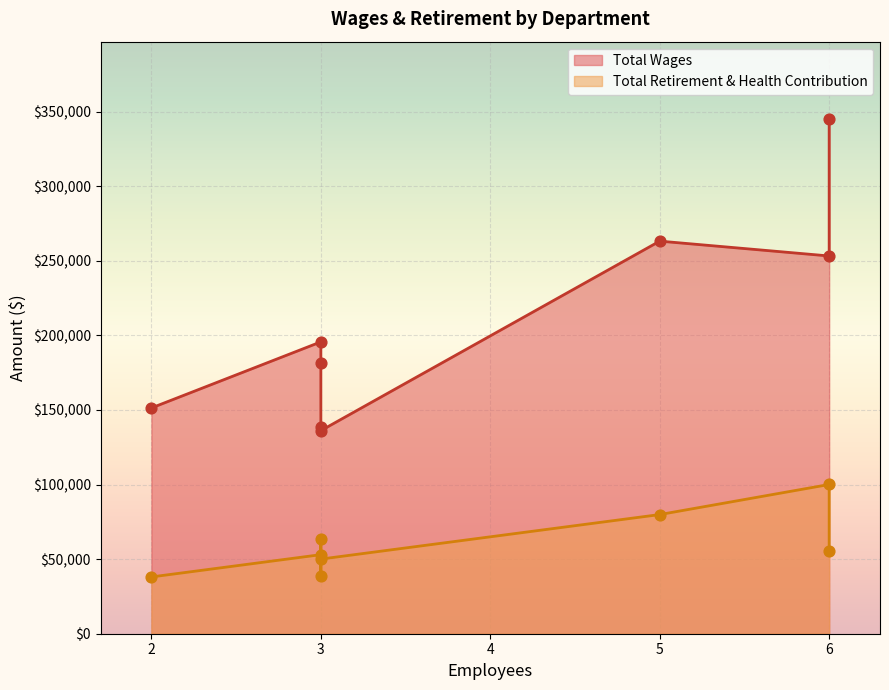

At how many categories does at least one series exceed 224365?

3